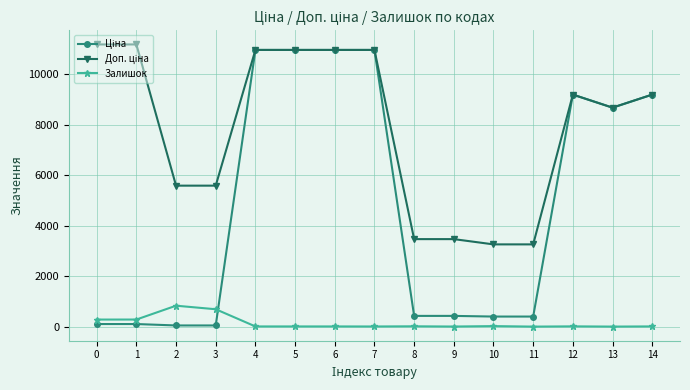

What is the value of the Залишок point at the 10th from the left?

13.0